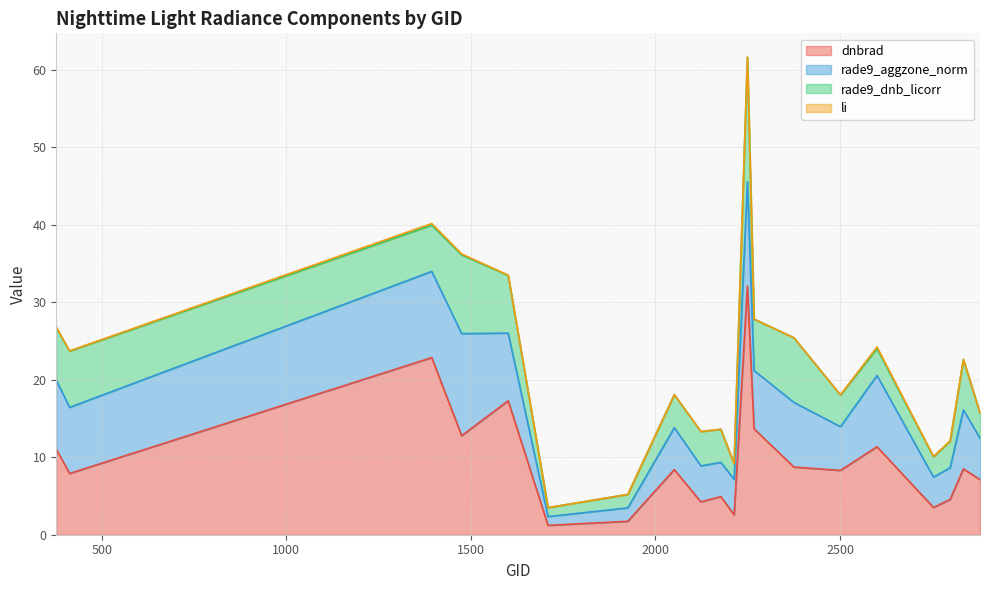

What is the difference between the maximum and second lowest values in the li series?

0.2